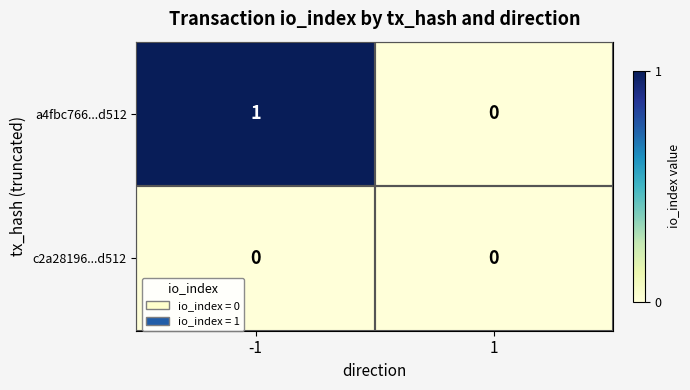

True or false: a4fbc766...d512 has a value of 1 at 1.

False